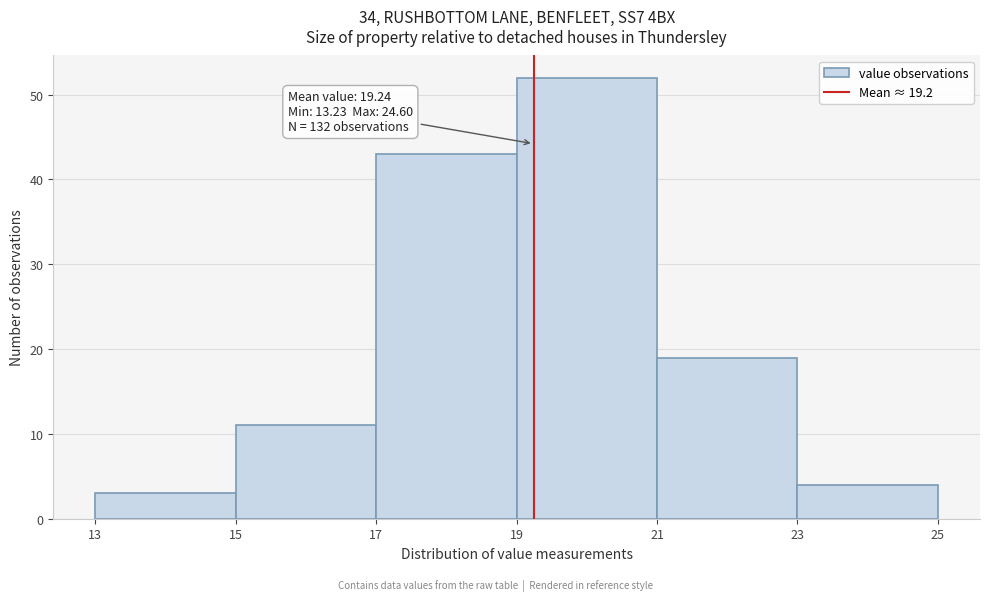

Which range on the x-axis has the tallest bar?

19 to 21